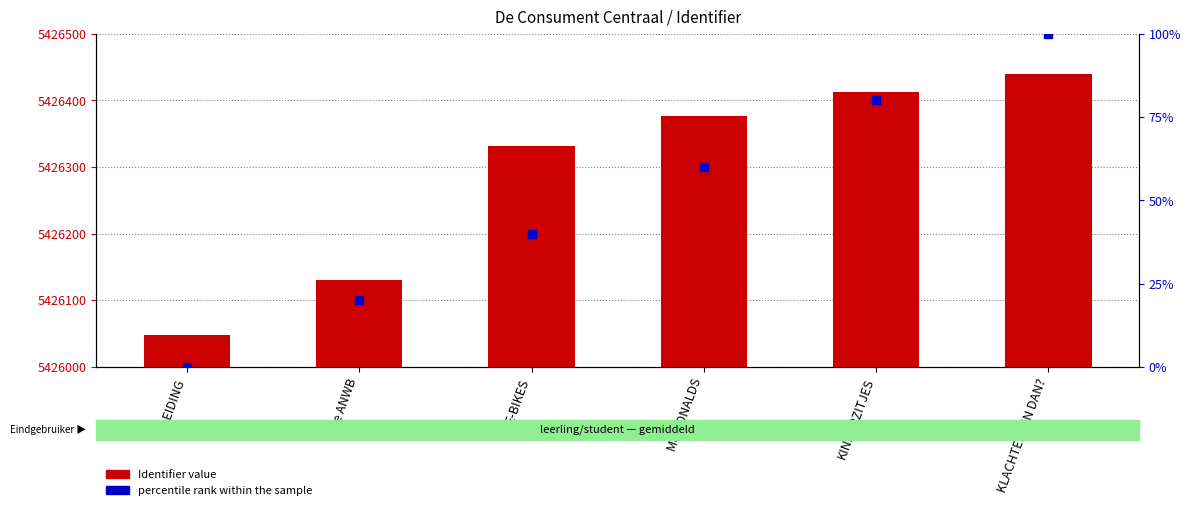

Which series reaches the minimum Y coordinate?

percentile rank within the sample